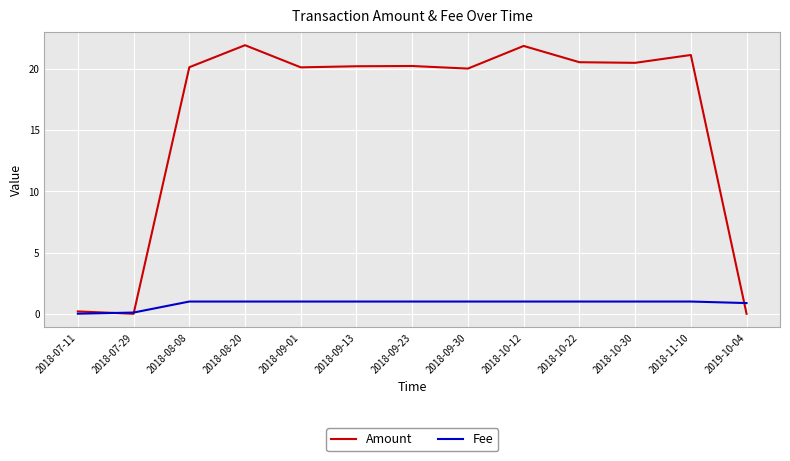

Rank the series by their maximum value, from lowest to highest.

Fee, Amount